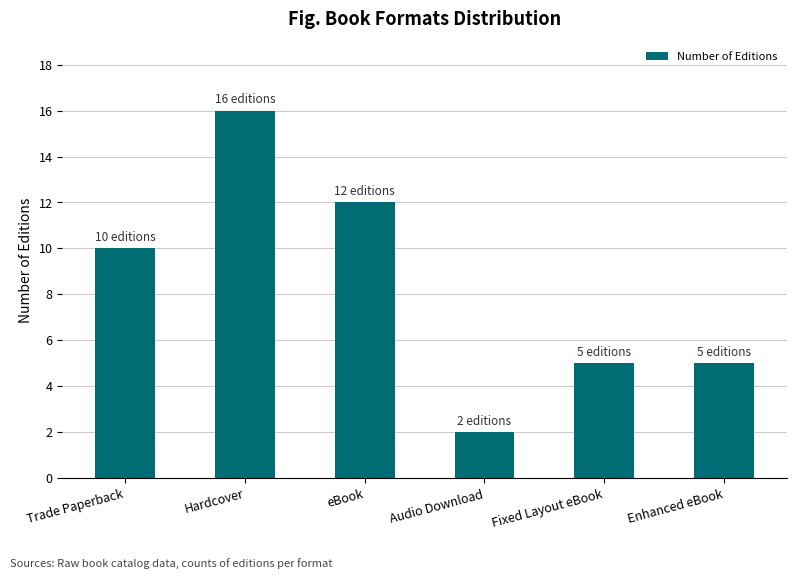

Does the chart contain stacked bars?

No